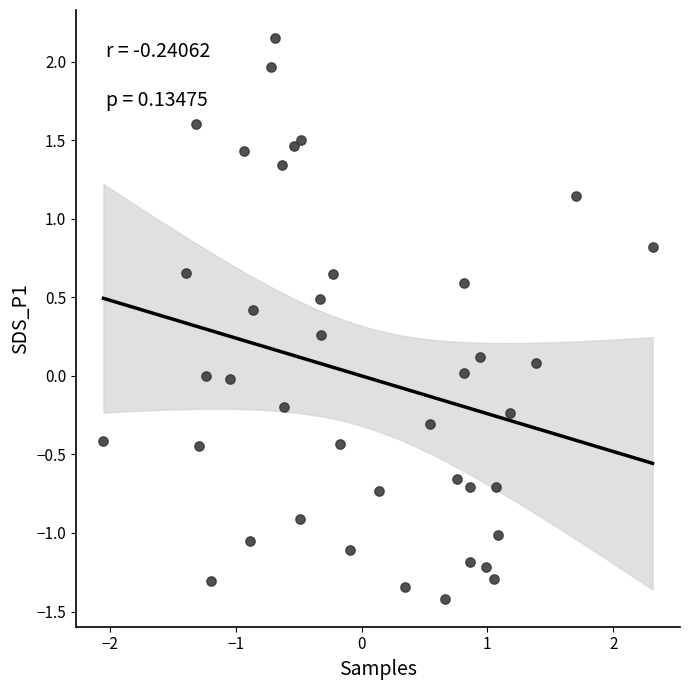

What is the range of Y values (max minus min)?

3.6